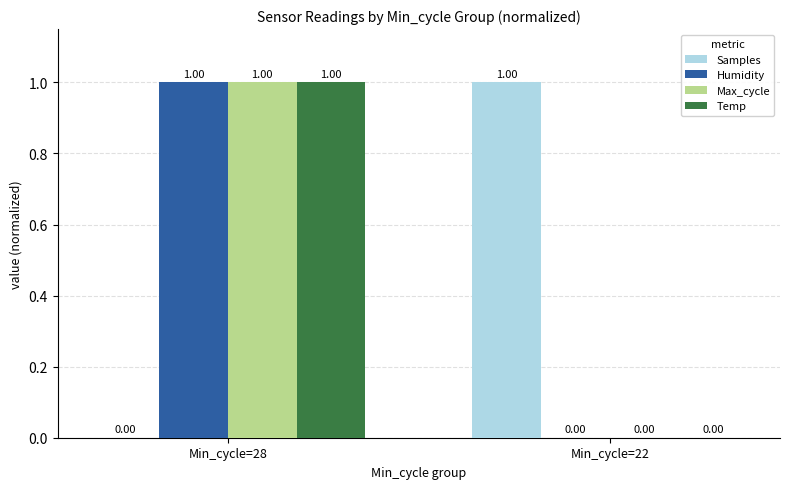

Is the value of Humidity at Min_cycle=22 greater than the value of Max_cycle at Min_cycle=28?

No